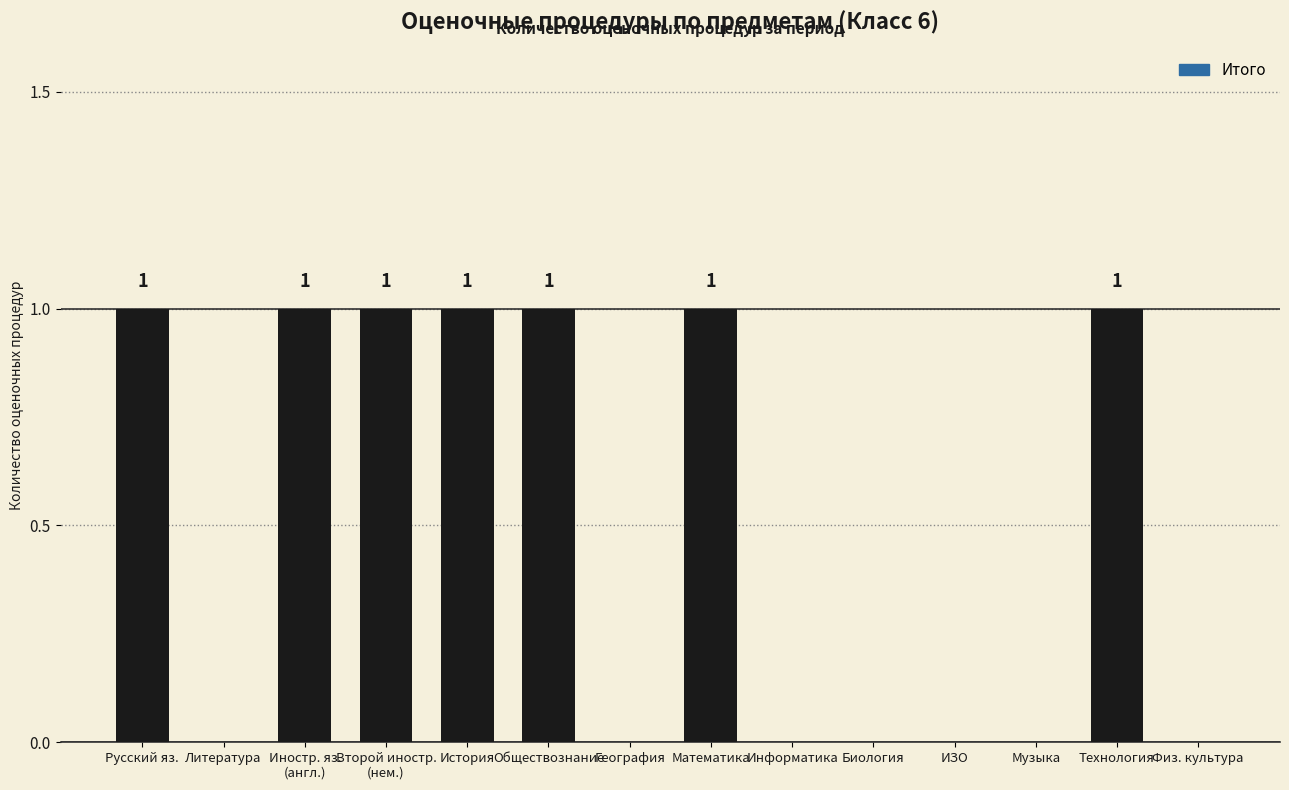

Between Математика and География, which is larger?

Математика